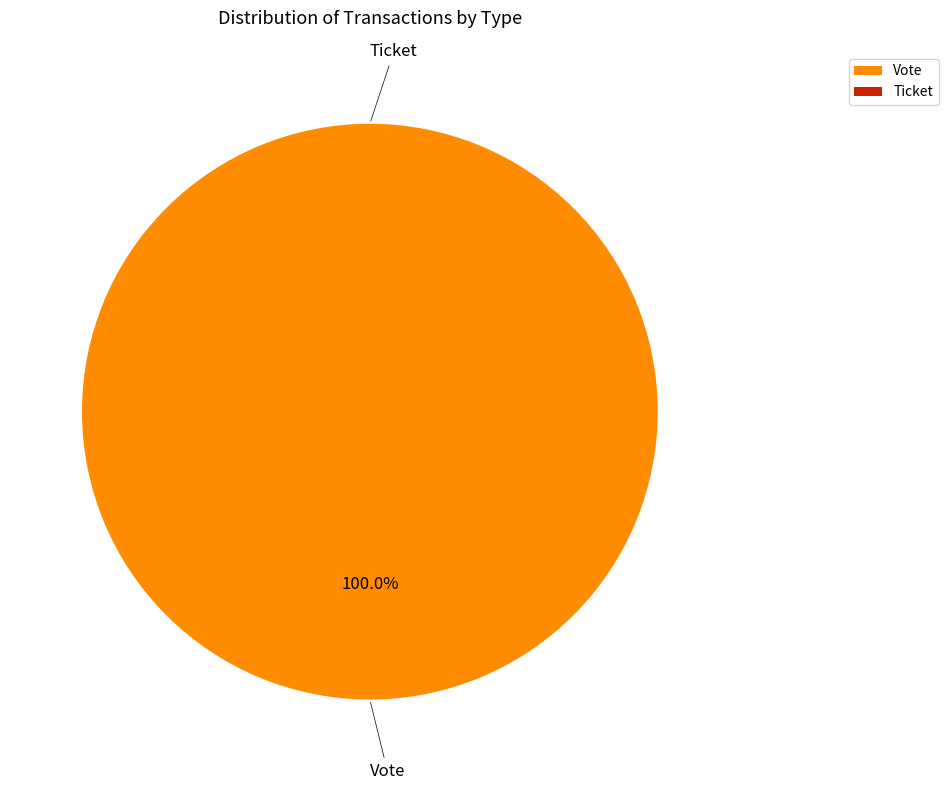

What is the largest slice in the pie chart?

Vote